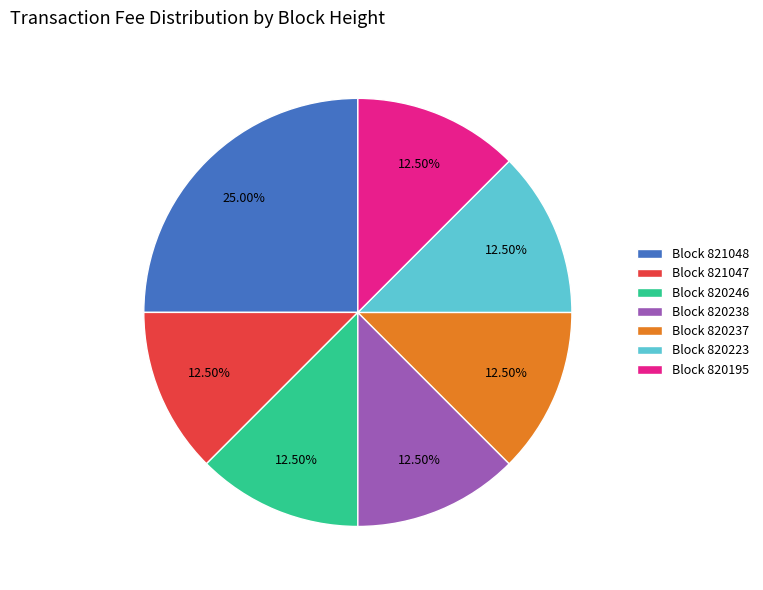

Between Block 821047 and Block 821048, which is larger?

Block 821048